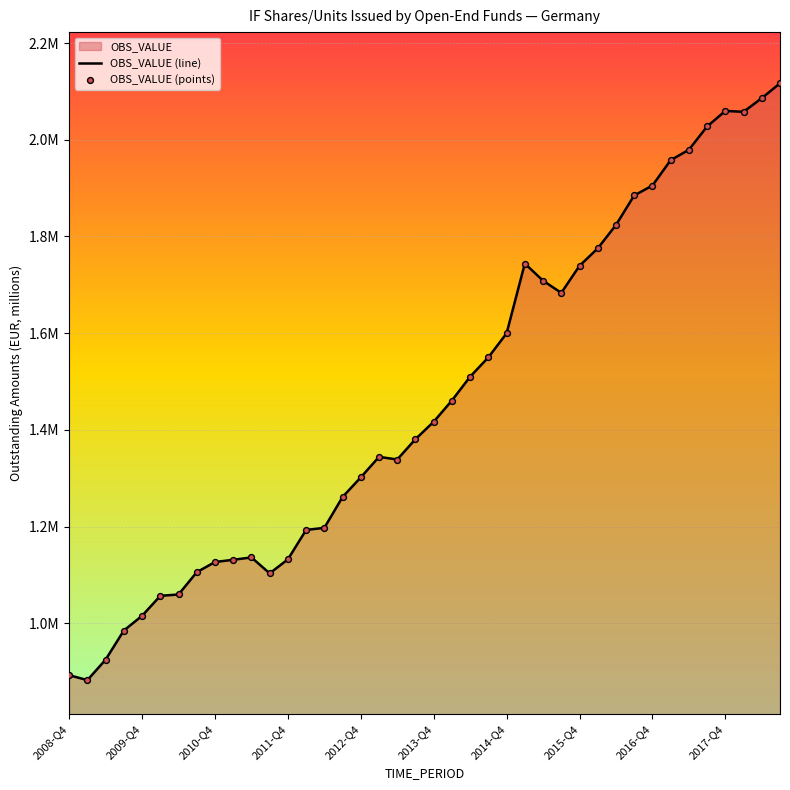

At how many categories does at least one series exceed 1954031?

7